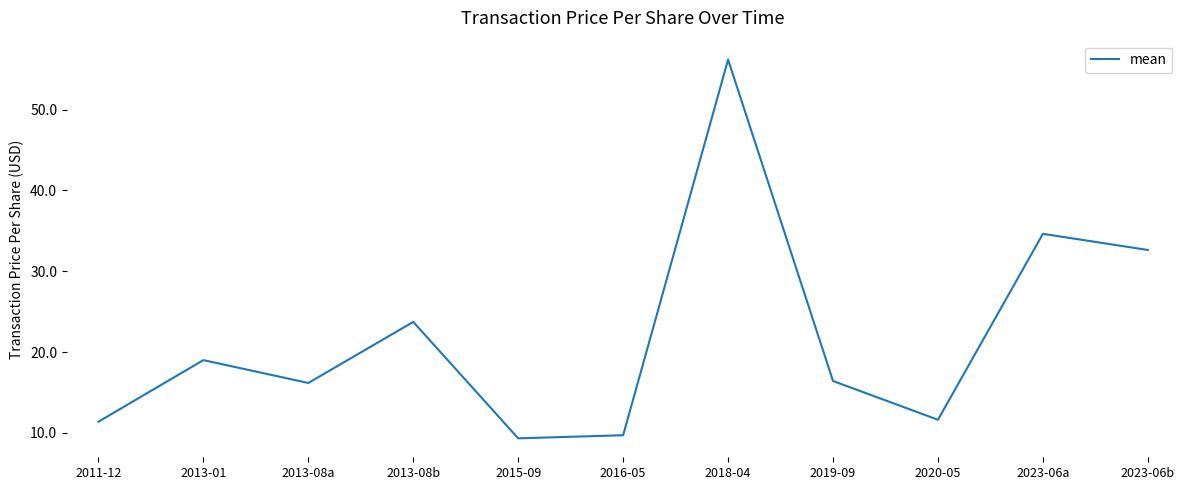

At which label is the value closest to 32?

2023-06b